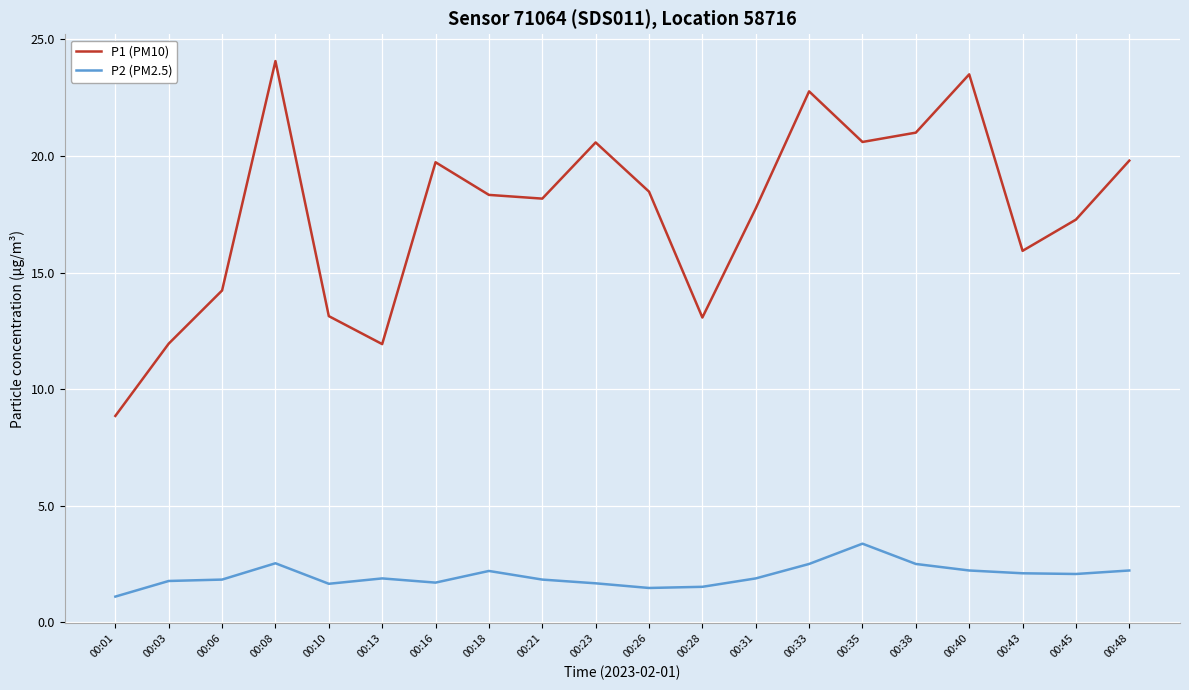

How many lines are shown in the chart?

2